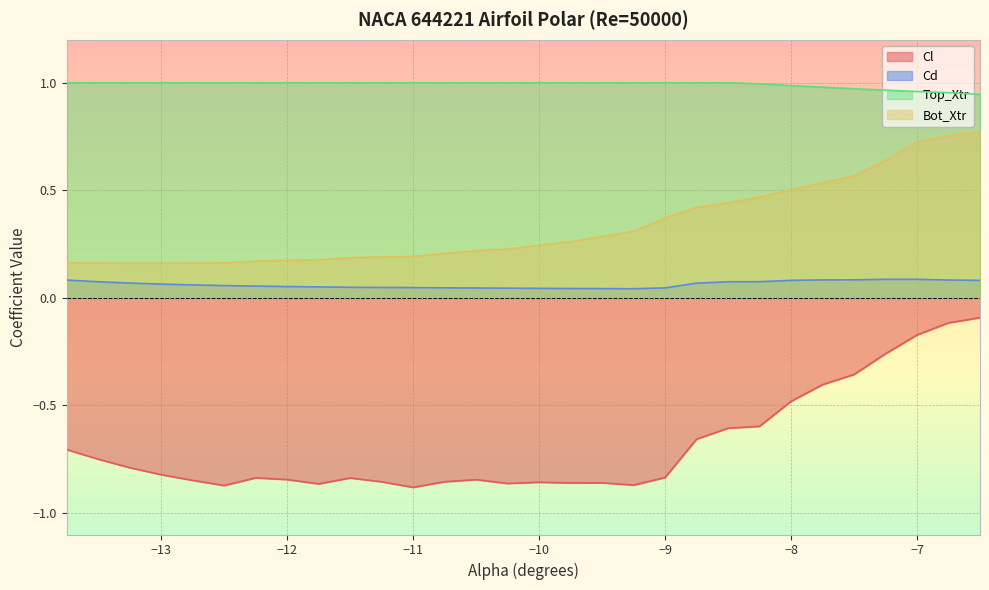

At which category is the sum across all series the highest?

-6.5